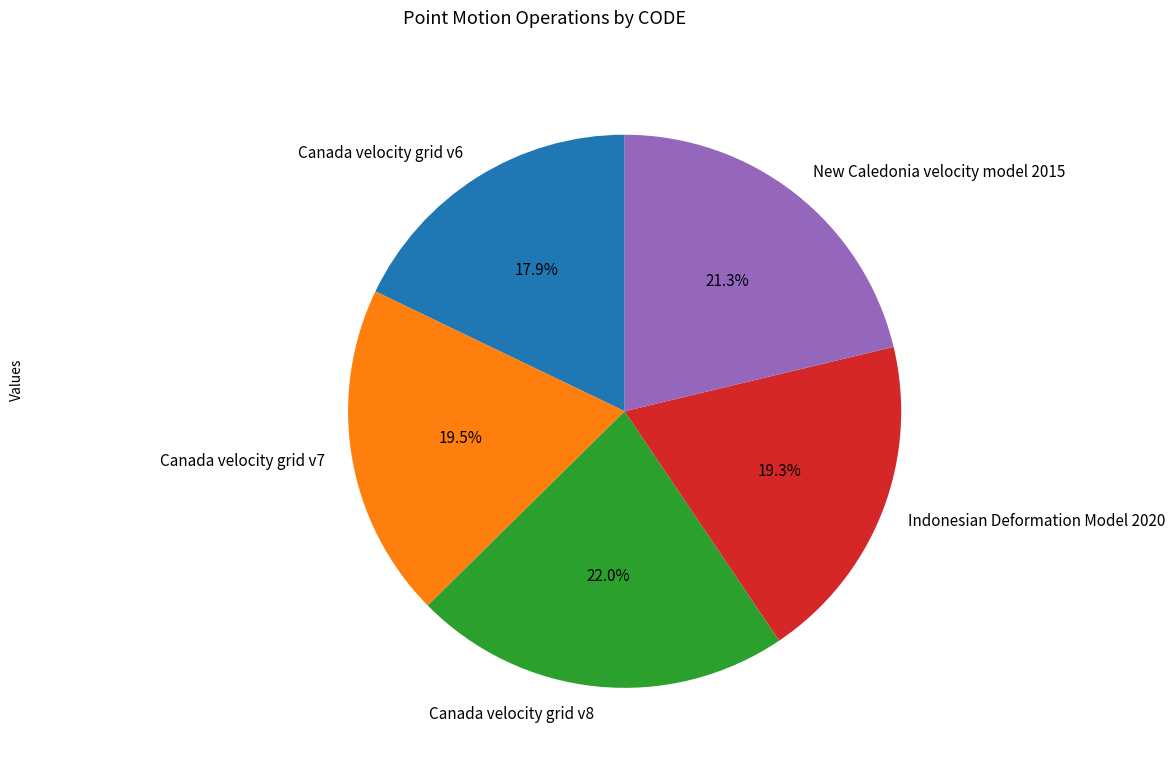

What percentage is NOT represented by Canada velocity grid v8?

78.0%